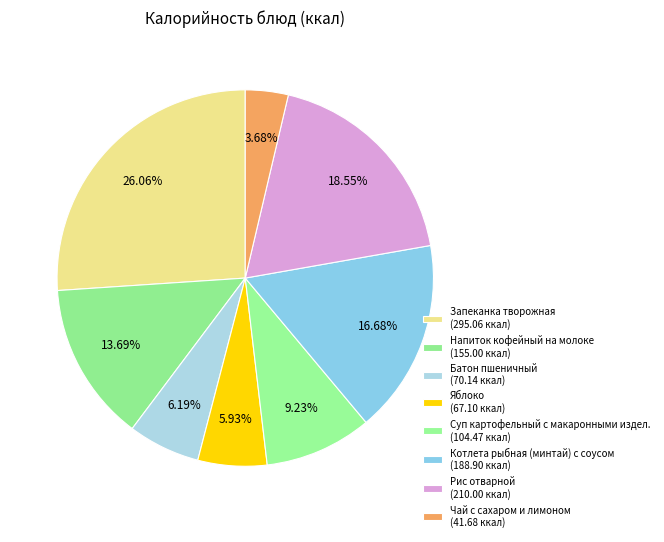

What is the change in value from Котлета рыбная (минтай) с соусом to Чай с сахаром и лимоном?

-147.2